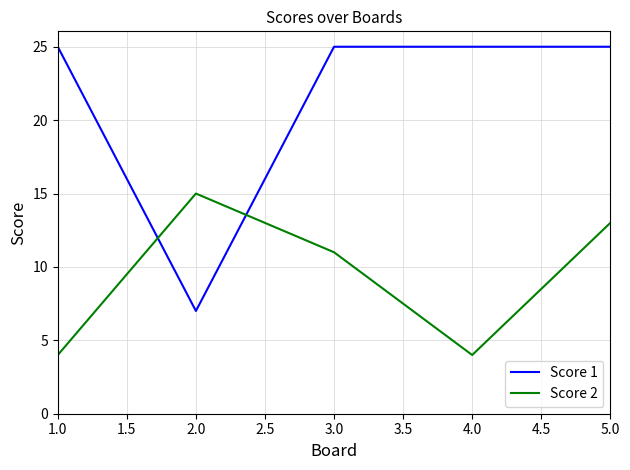

True or false: Score 1 and Score 2 cross at least once.

True